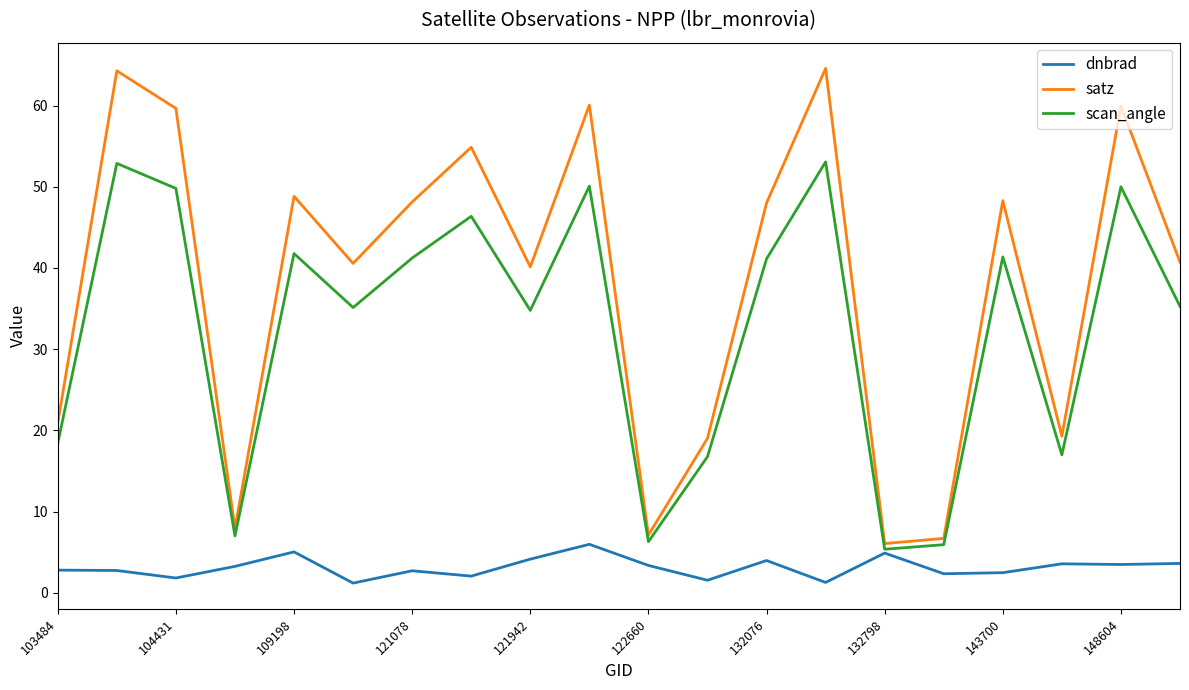

What is the maximum value for scan_angle?

53.1